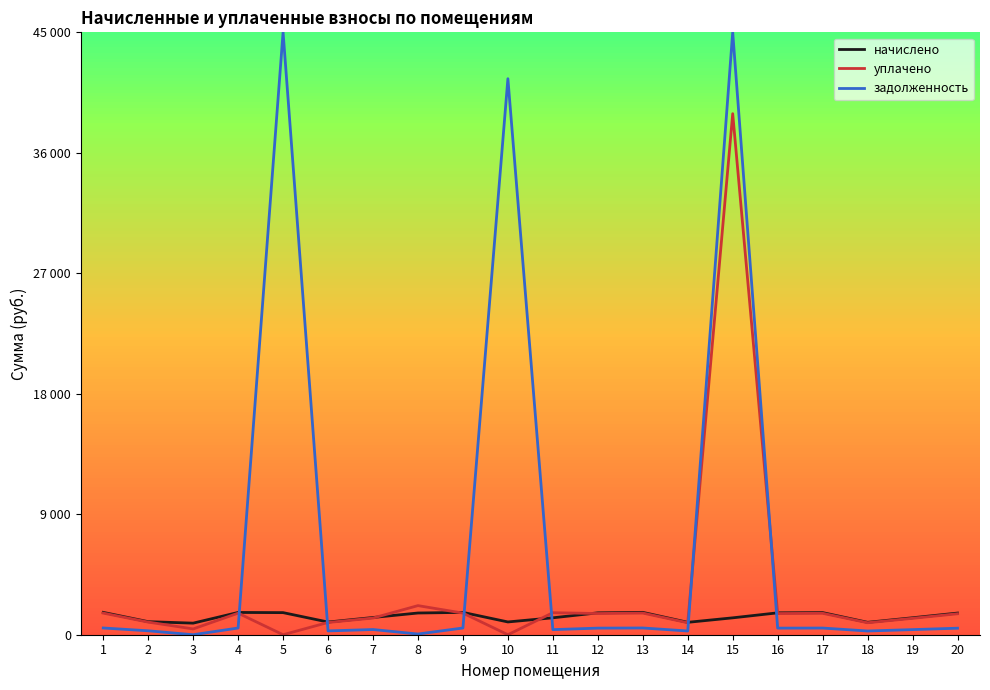

At which category does начислено reach its first local valley?

3